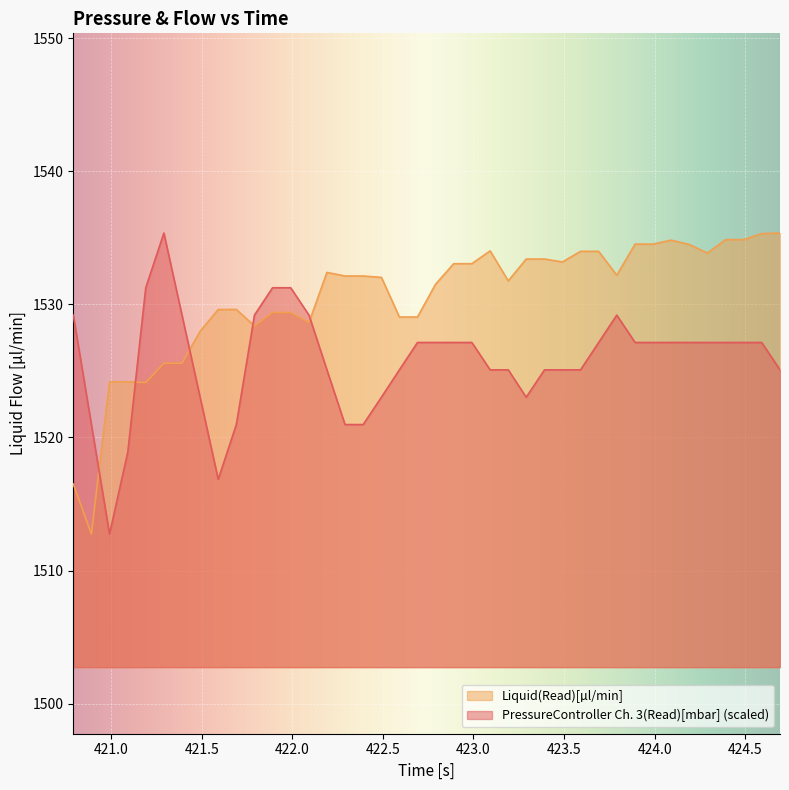

How many data points in Liquid(Read)[µl/min] are above 1532?

22